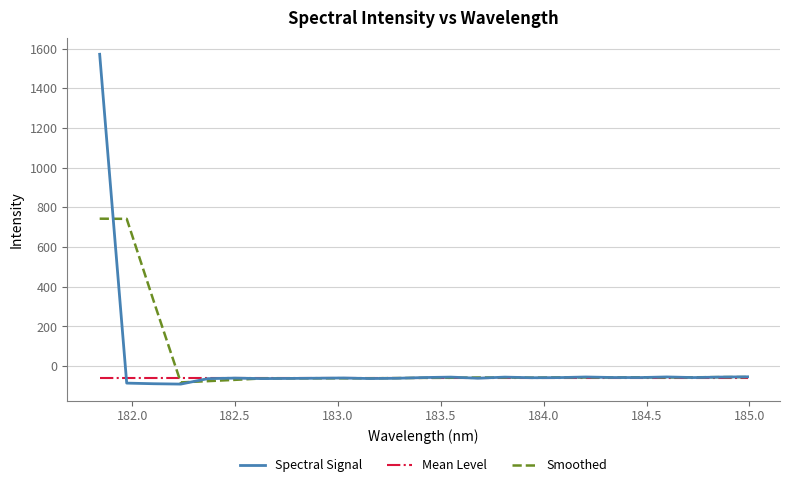

What is the lowest value of the Spectral Signal series?

-90.1